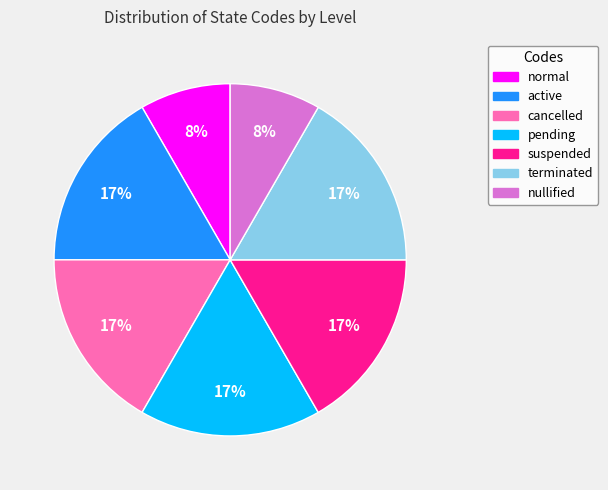

The pending slice represents 22% of the pie. True or false?

False